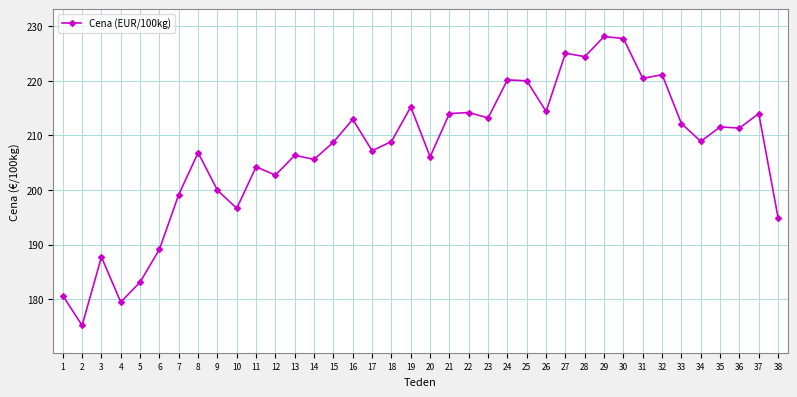

Between 11 and 38, which is larger?

11